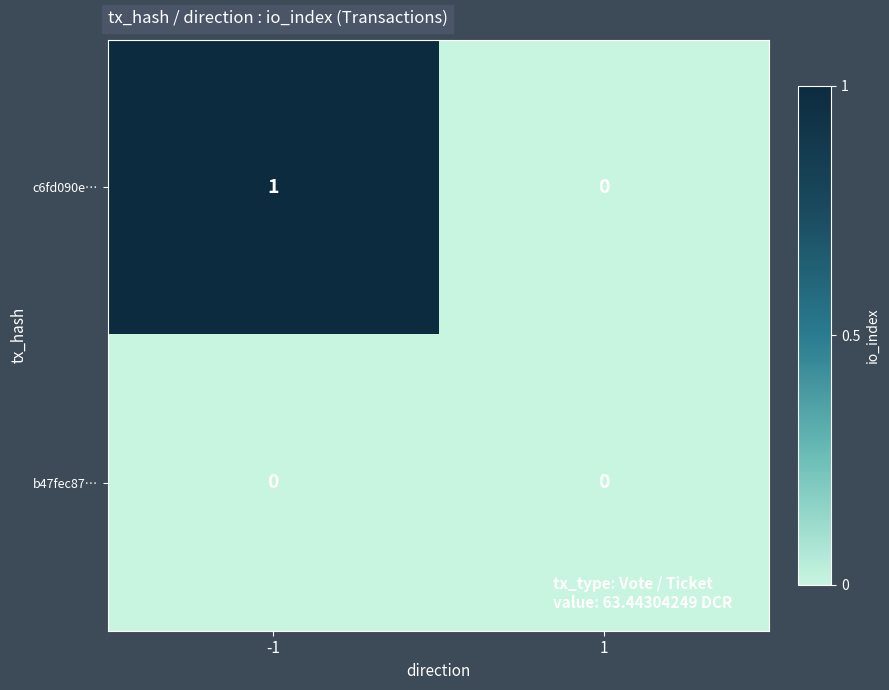

Is the value of c6fd090e… at -1 greater than the value of b47fec87… at -1?

Yes